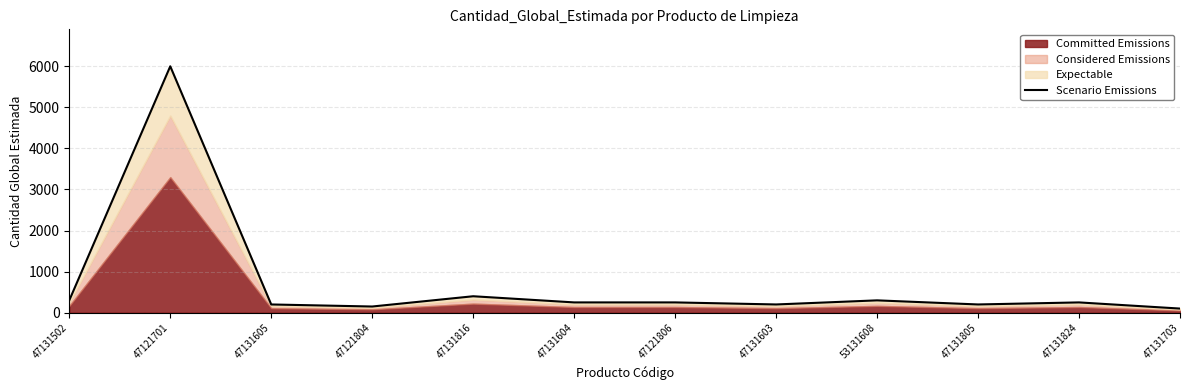

List the labels in order of value, smallest first.

47131703, 47121804, 47131605, 47131603, 47131805, 47131604, 47121806, 47131824, 47131502, 53131608, 47131816, 47121701